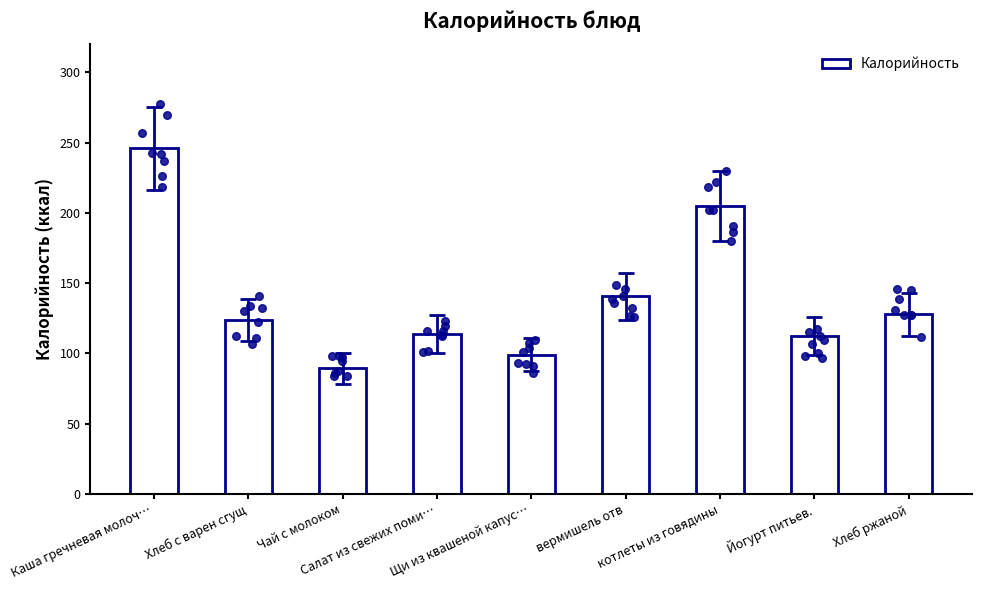

What is the ratio of the value at вермишель отв to the value at Каша гречневая молоч…?

0.6